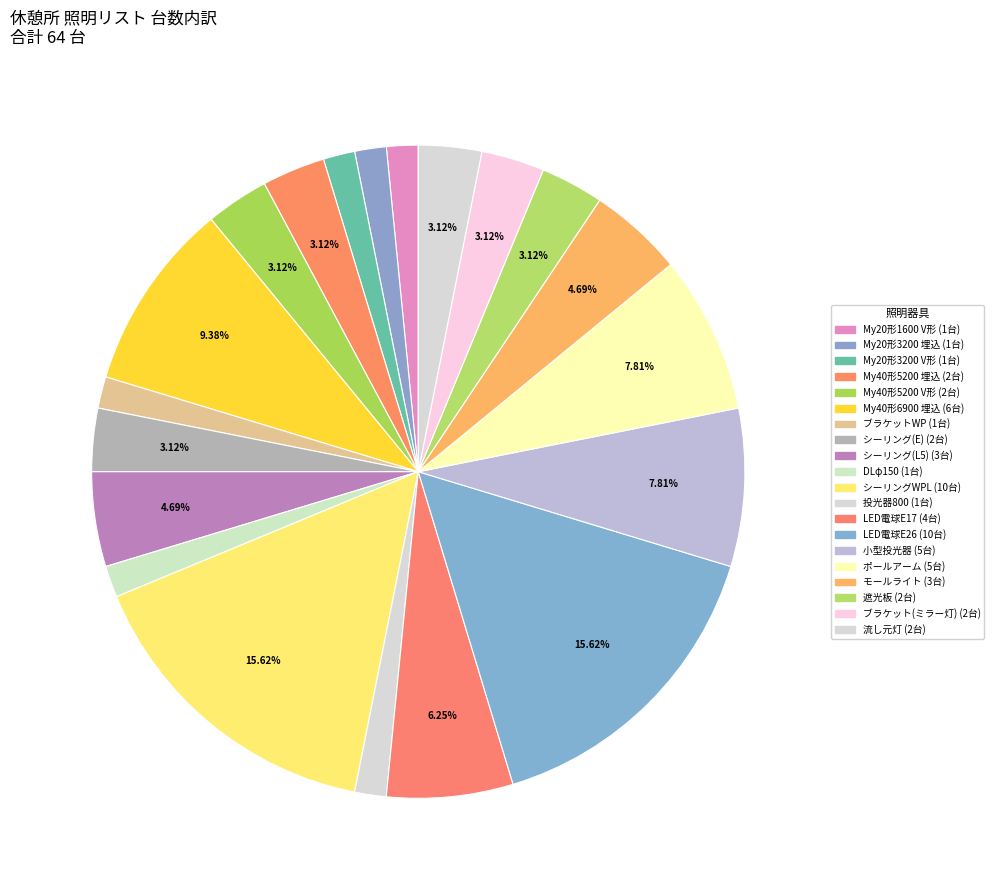

Which slice is the smallest?

My20形1600固定 V形150幅【LED･S】